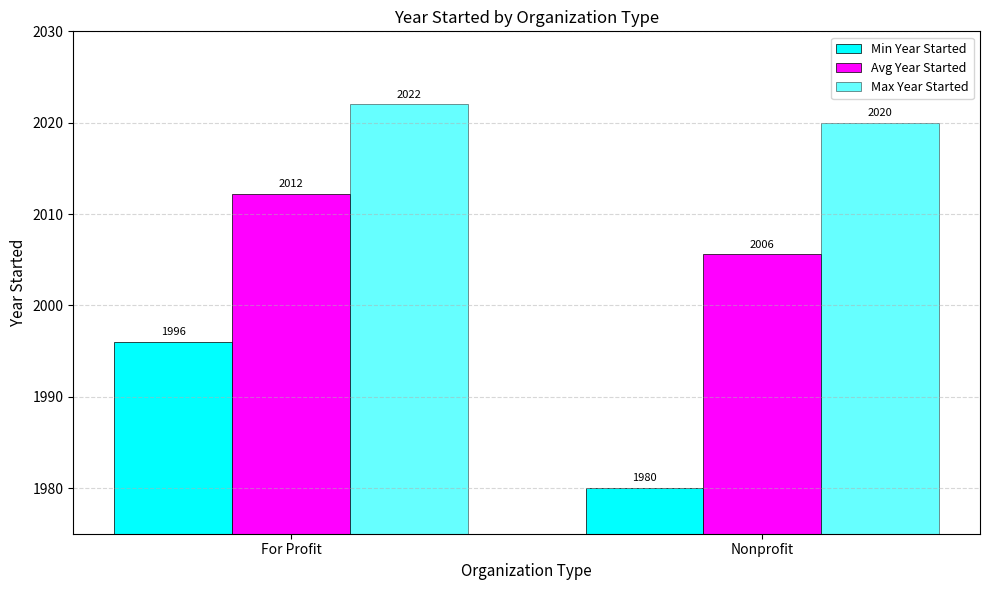

Are the bars horizontal?

No